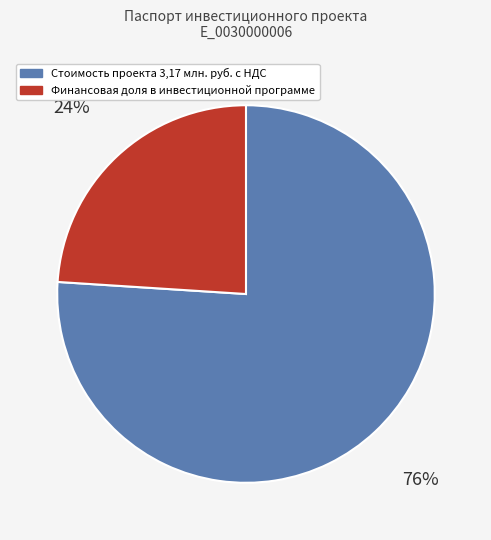

Is there any slice that represents more than half of the pie?

Yes